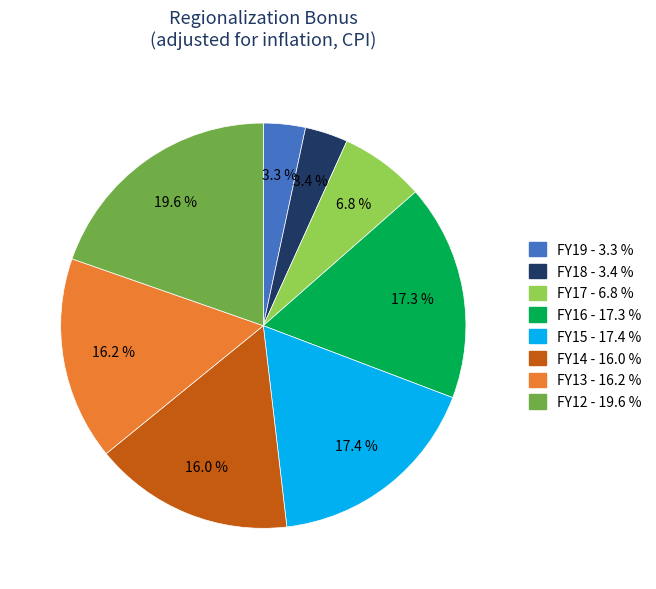

Approximately how many times larger is the value at FY14 - 16.0 % compared to FY19 - 3.3 %?

4.8